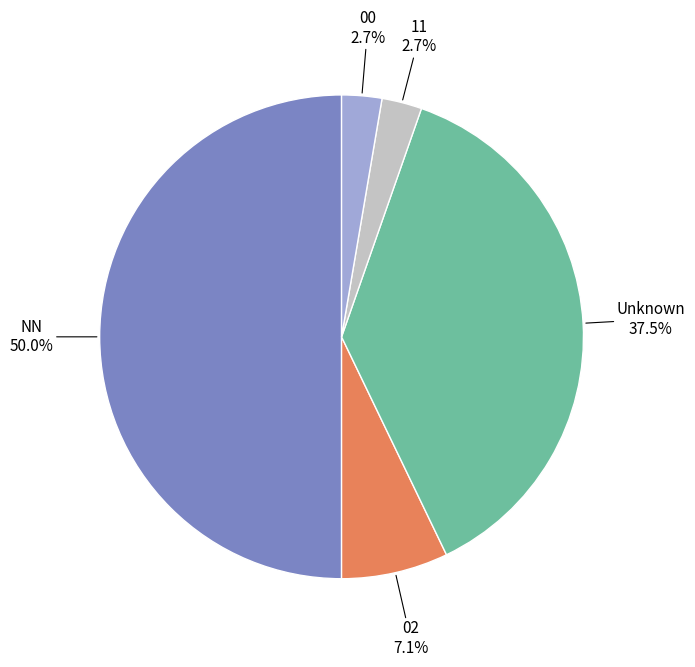

How many segments does this pie chart have?

5